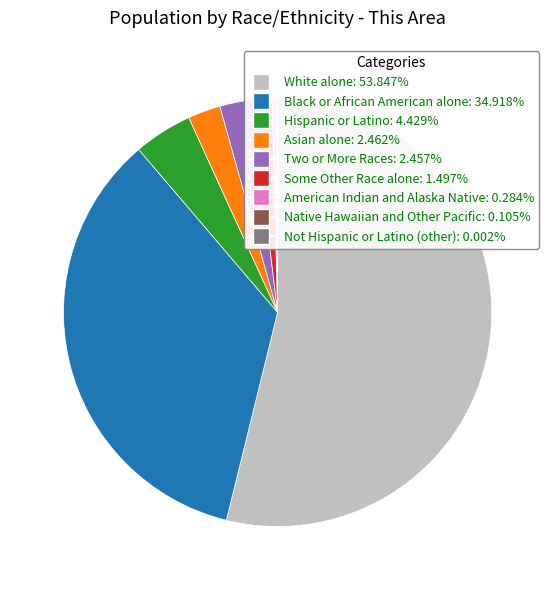

Between Asian alone and Black or African American alone, which is larger?

Black or African American alone